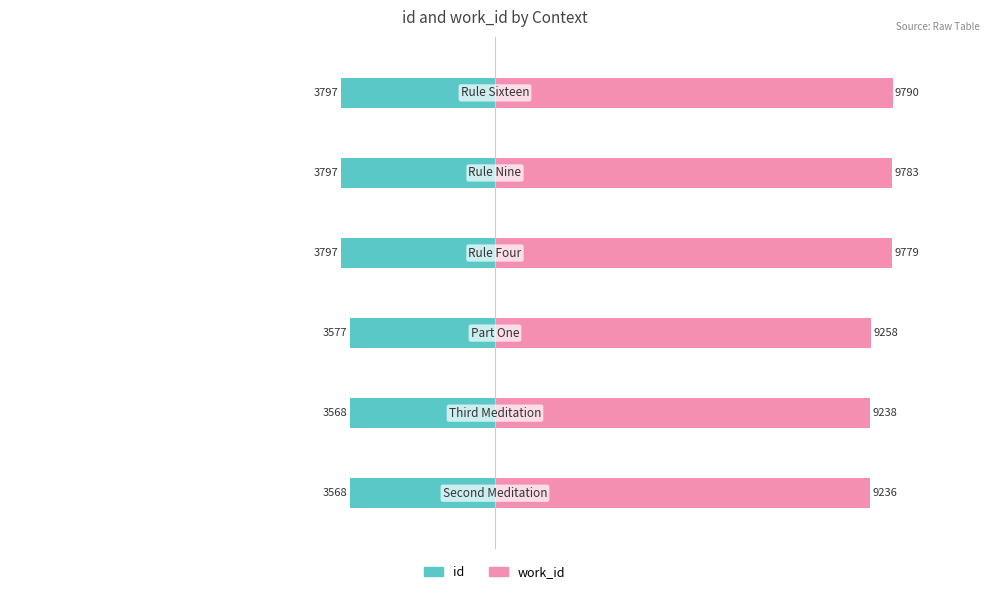

Which series changed the most between 3 and 4?

work_id